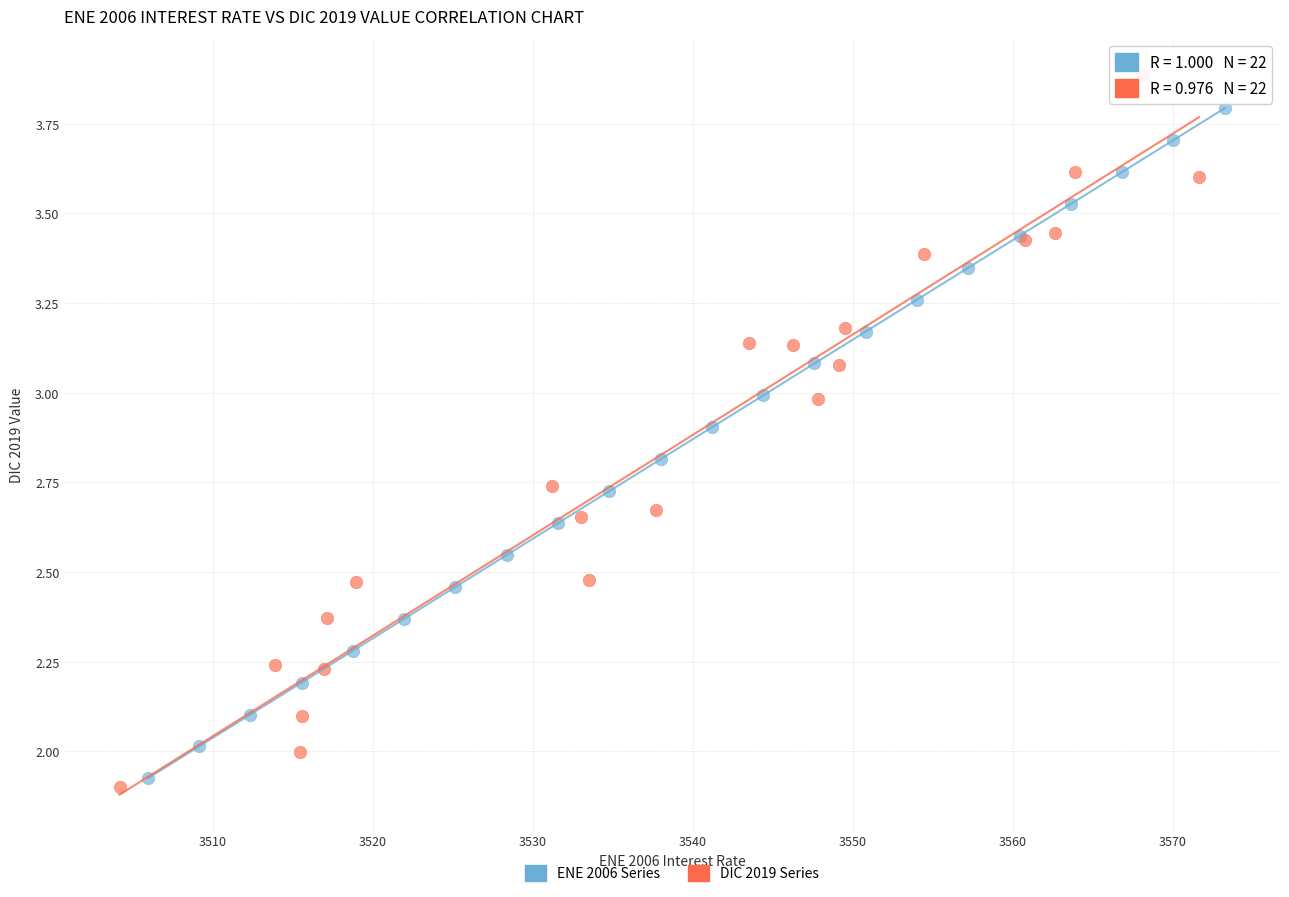

Which series contains the lowest Y value?

DIC 2019 Series